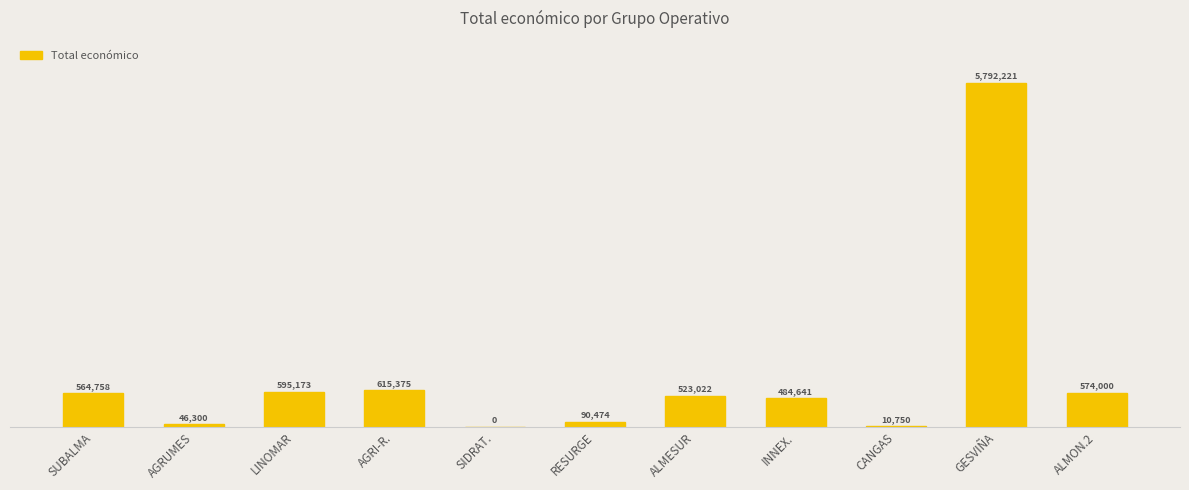

Between RESURGE and AGRUMES, which is larger?

RESURGE